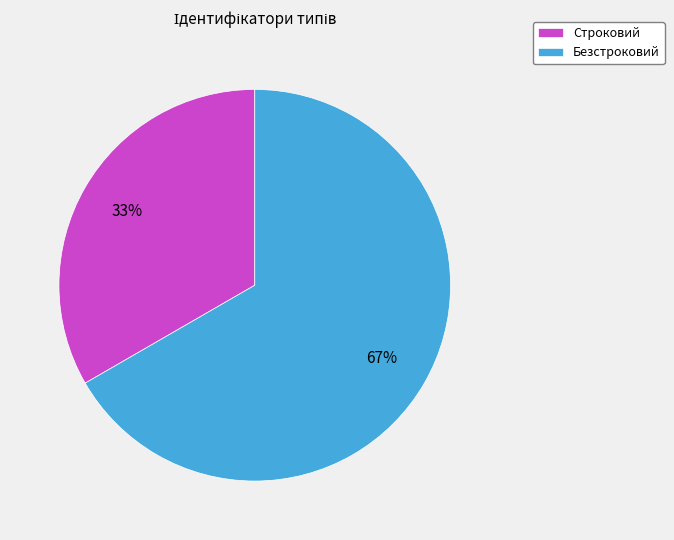

Rank the categories by value from lowest to highest.

Строковий, Безстроковий